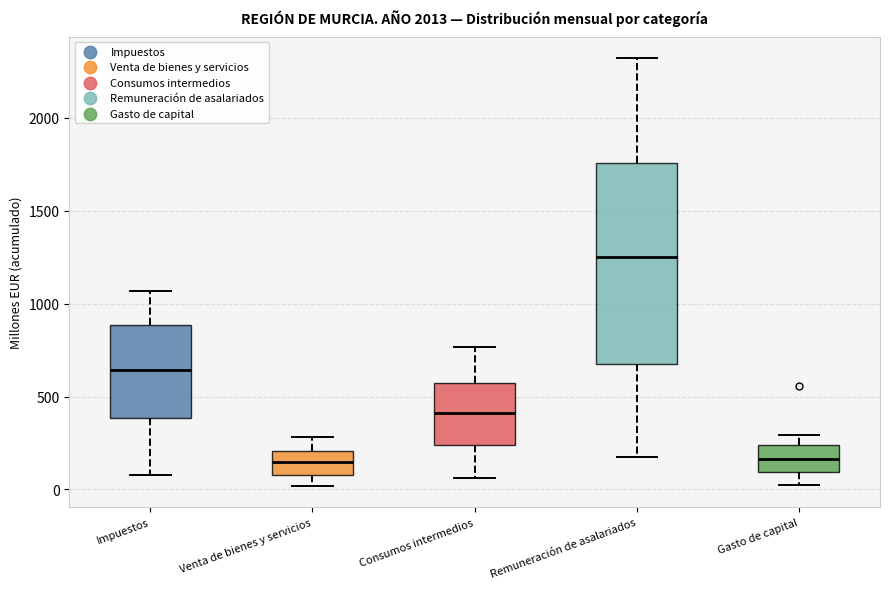

Reading left to right, read every box against the y-axis: the position of its median line, the range the box covers, and the ends of its whiskers. The values are not printed on the chart, so give them approximately, as read against the axis.

Impuestos: median 650, box 400 to 900, whiskers 100 to 1050
Venta de bienes y servicios: median 150, box 100 to 200, whiskers 0 to 300
Consumos intermedios: median 400, box 250 to 550, whiskers 50 to 750
Remuneración de asalariados: median 1250, box 700 to 1750, whiskers 200 to 2300
Gasto de capital: median 150, box 100 to 250, whiskers 0 to 300